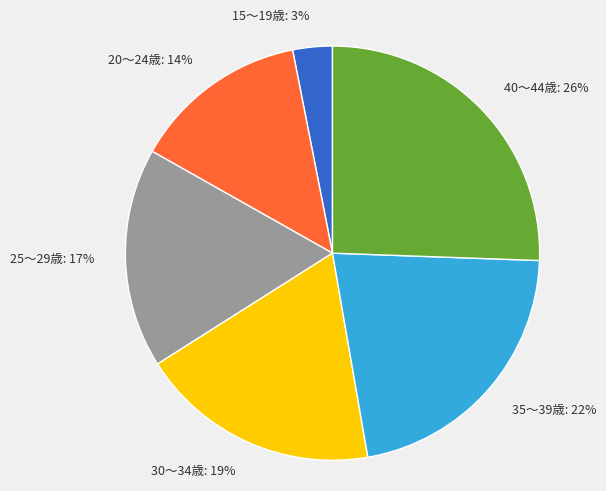

Does 25～29歳 account for over 50% of the chart?

No